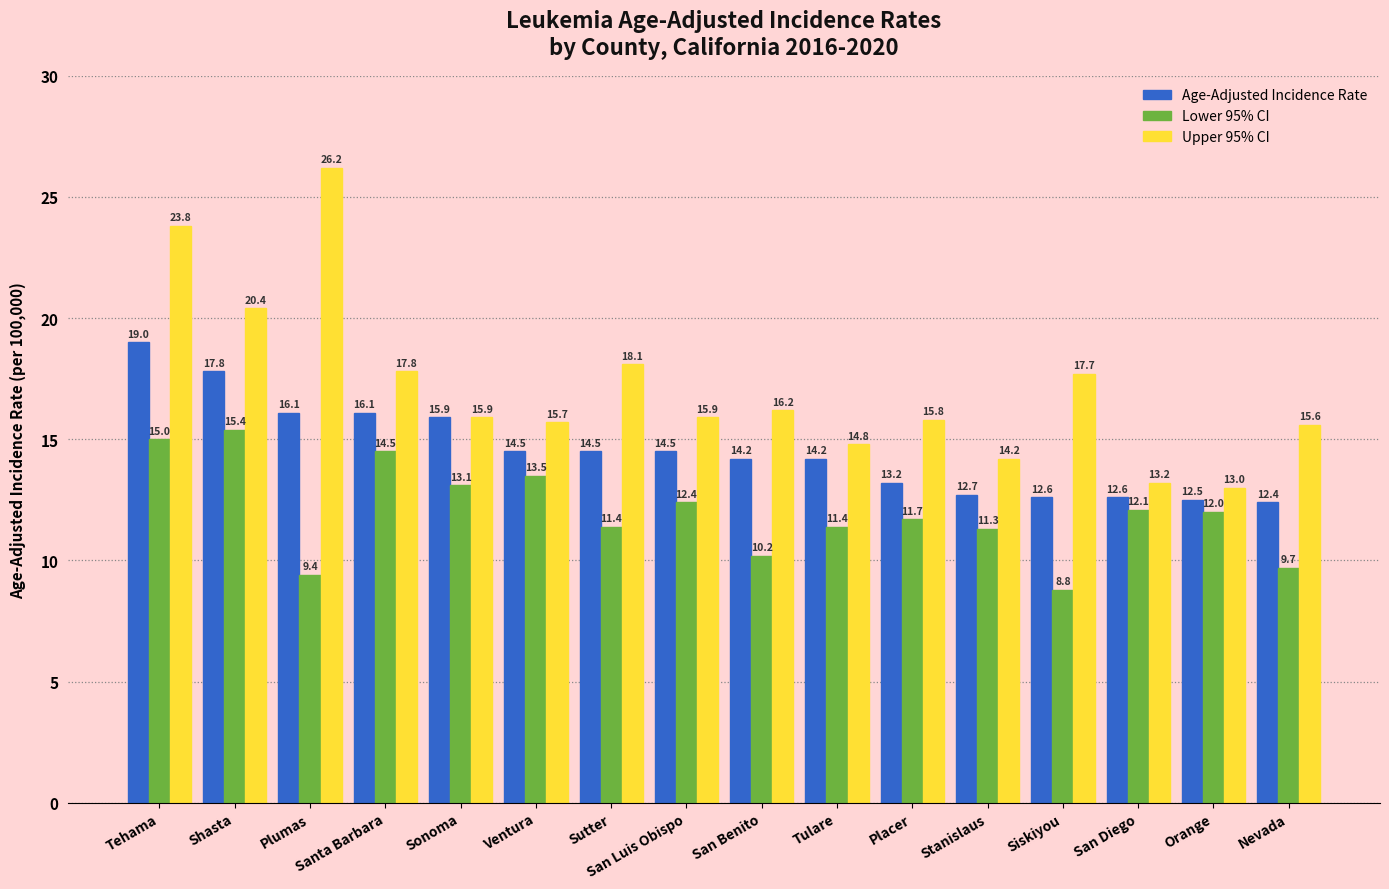

How many values in the Lower 95% CI series are below 12?

8